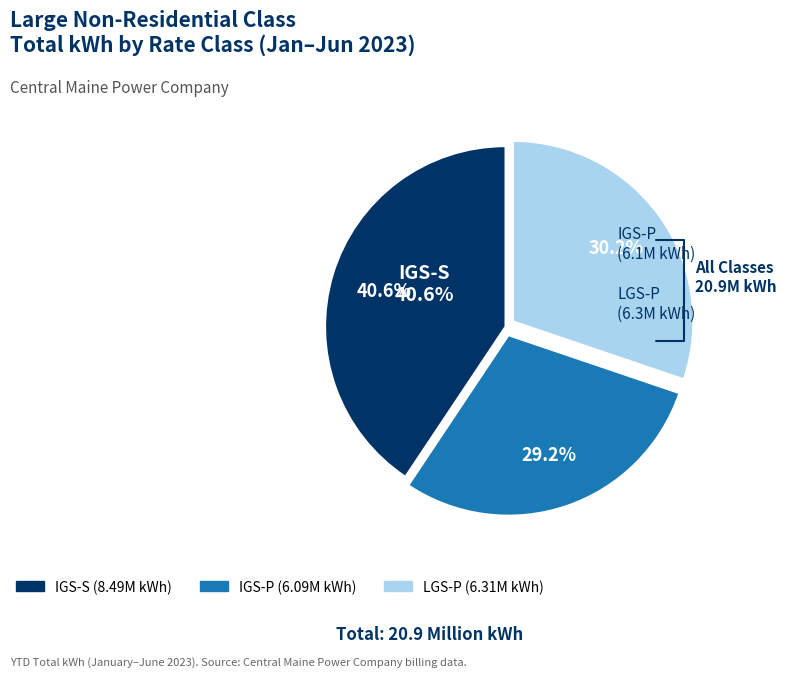

Does IGS-S account for over 50% of the chart?

No